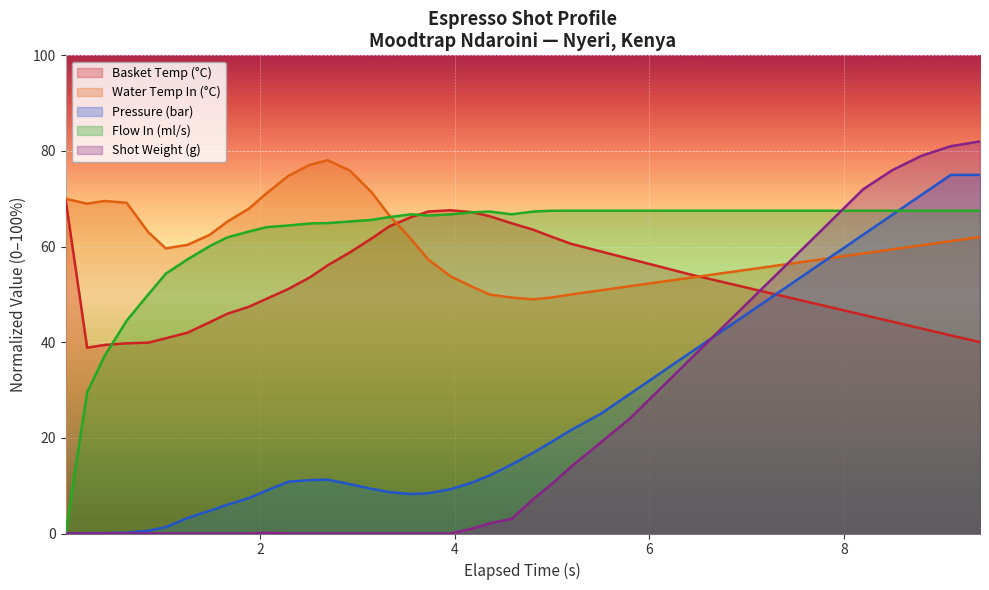

What is the maximum value shown in the chart?

82.0